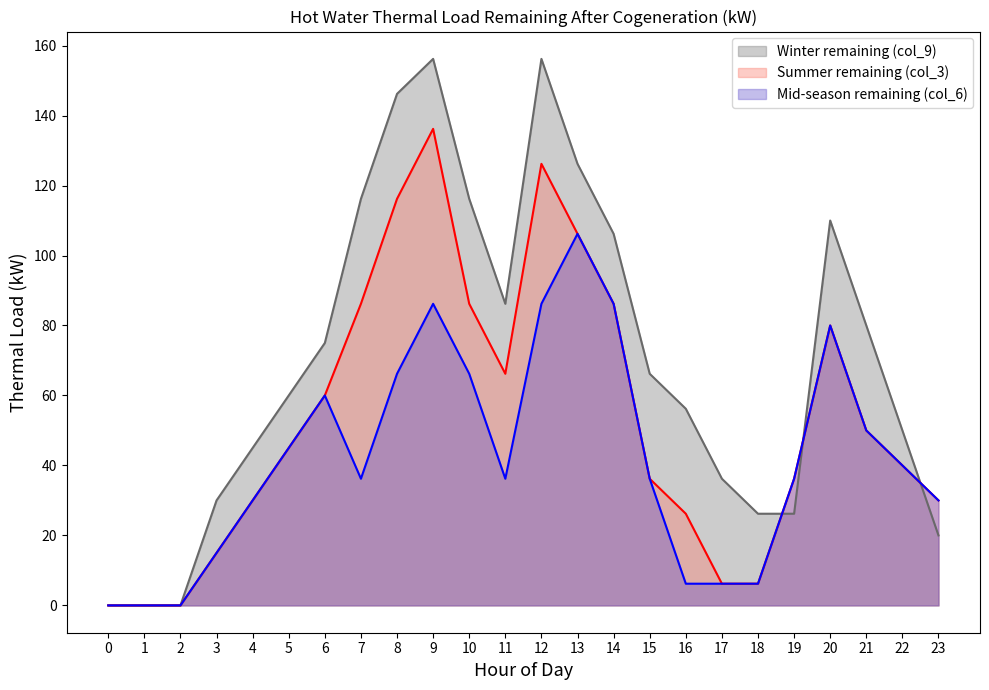

In Winter remaining (col_9), how many points are higher than both neighbors (excluding endpoints)?

3